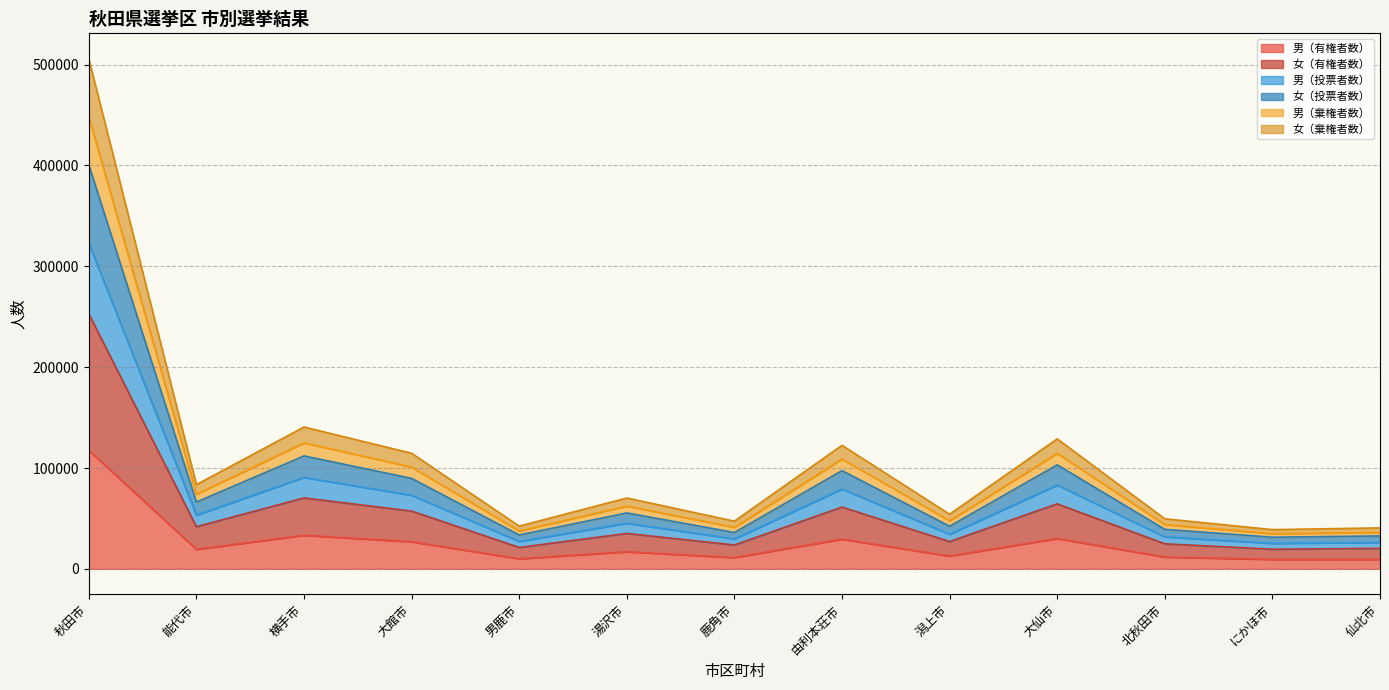

True or false: 男（投票者数） and 女（有権者数） intersect in this chart.

False